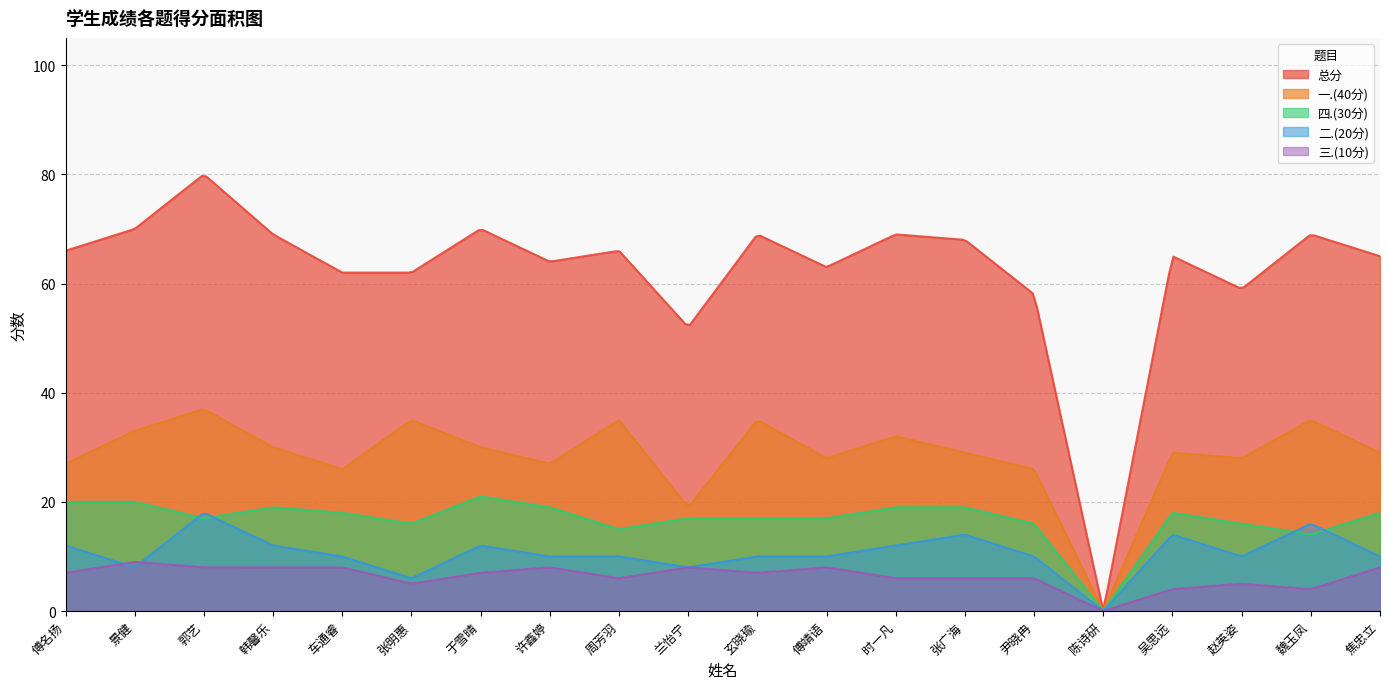

How many lines are shown in the chart?

5